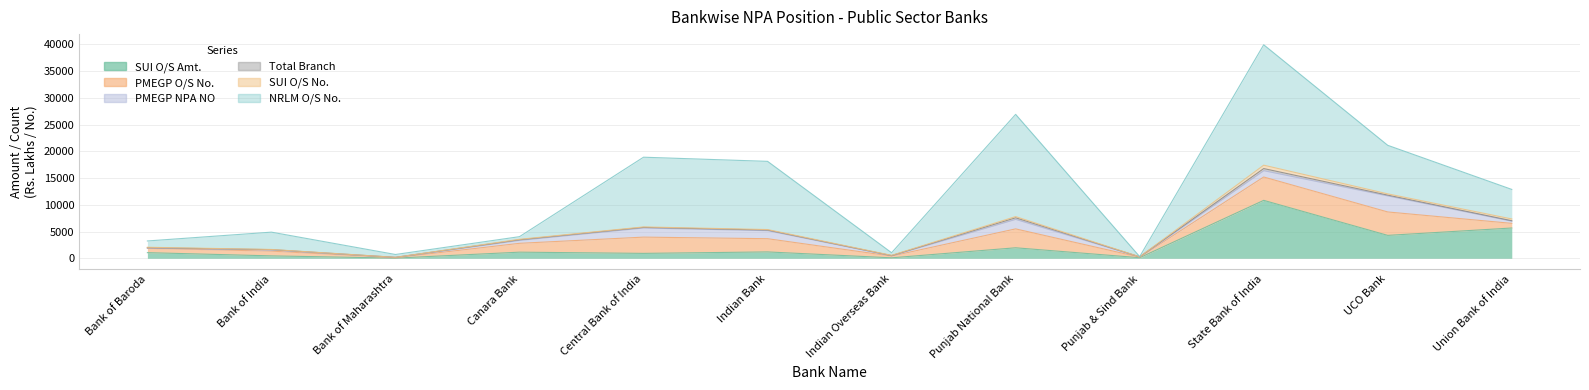

In PMEGP O/S No., how many points are lower than both neighbors (excluding endpoints)?

3